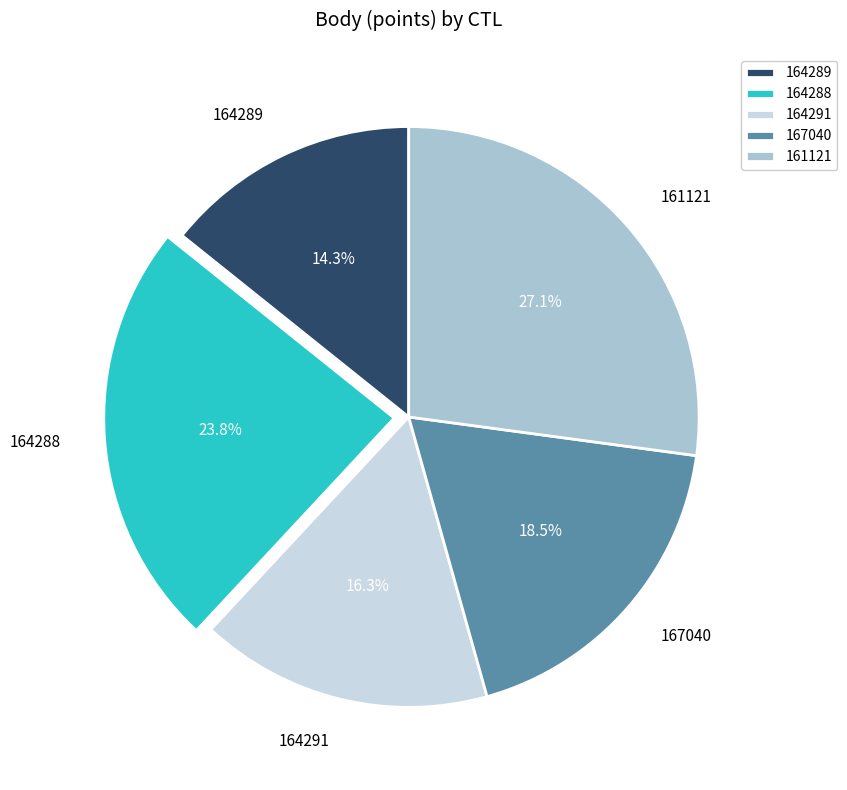

What is the largest slice in the pie chart?

161121